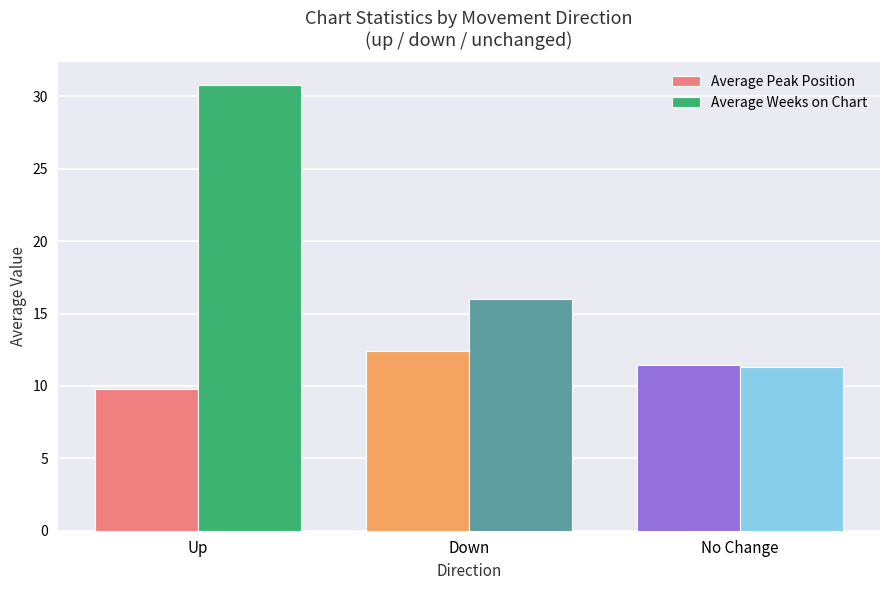

Which series has the largest range (max minus min)?

Average Weeks on Chart